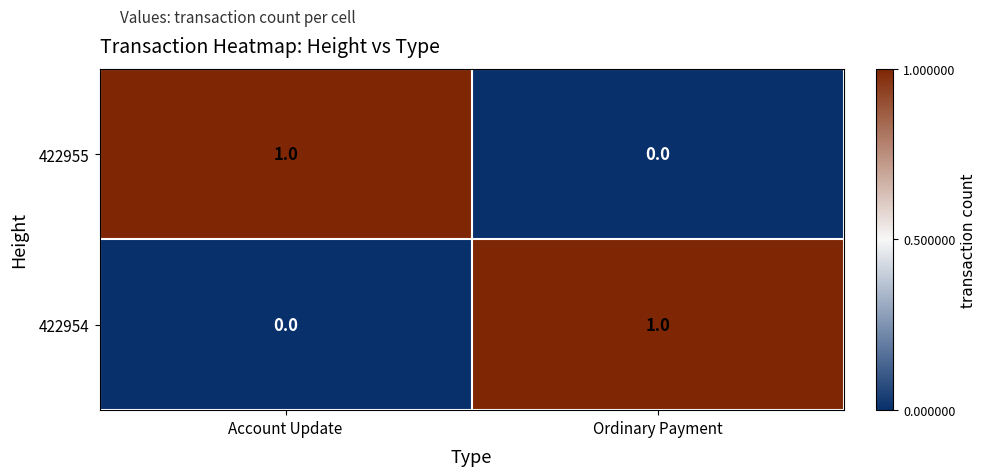

At which label is 422955 closest to 0?

Ordinary Payment